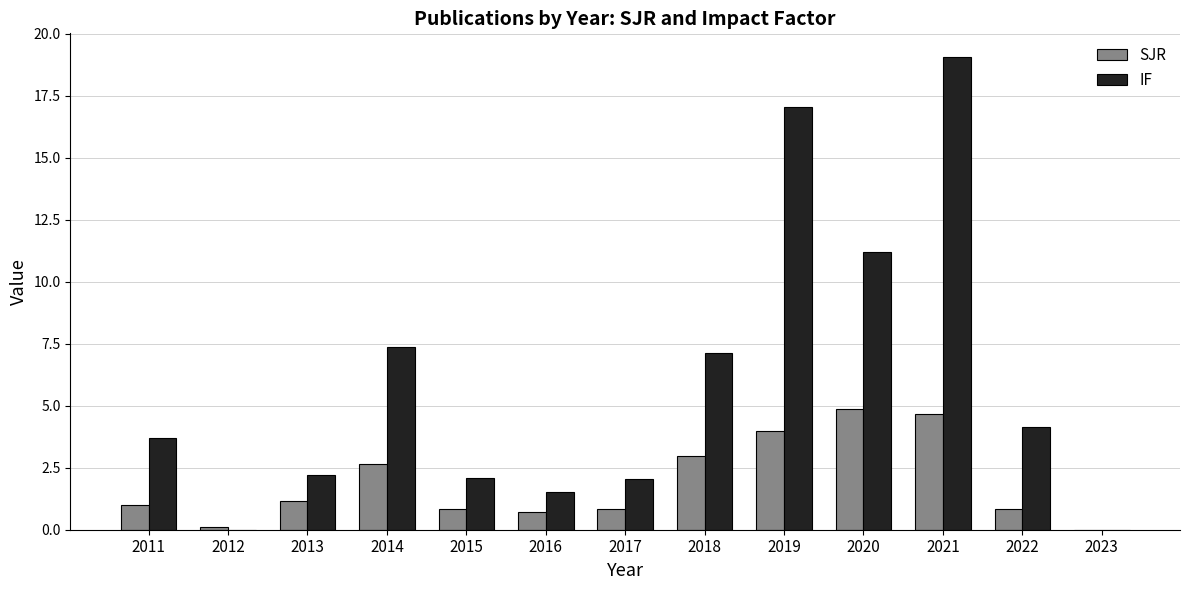

Does the chart contain stacked bars?

No